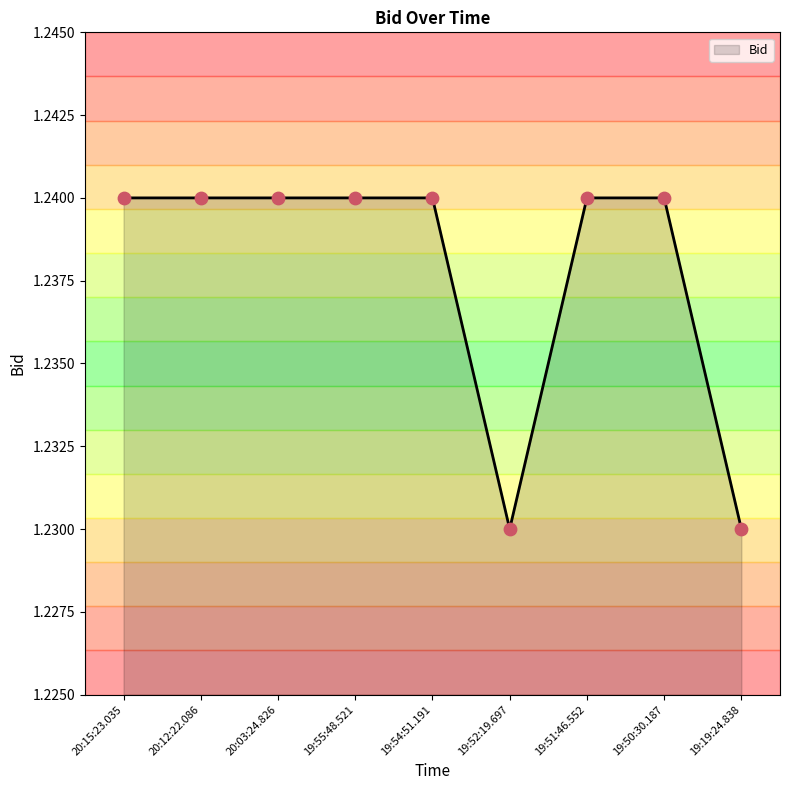

What is the ratio of the value at 19:54:51.191 to the value at 19:51:46.552?

1.0